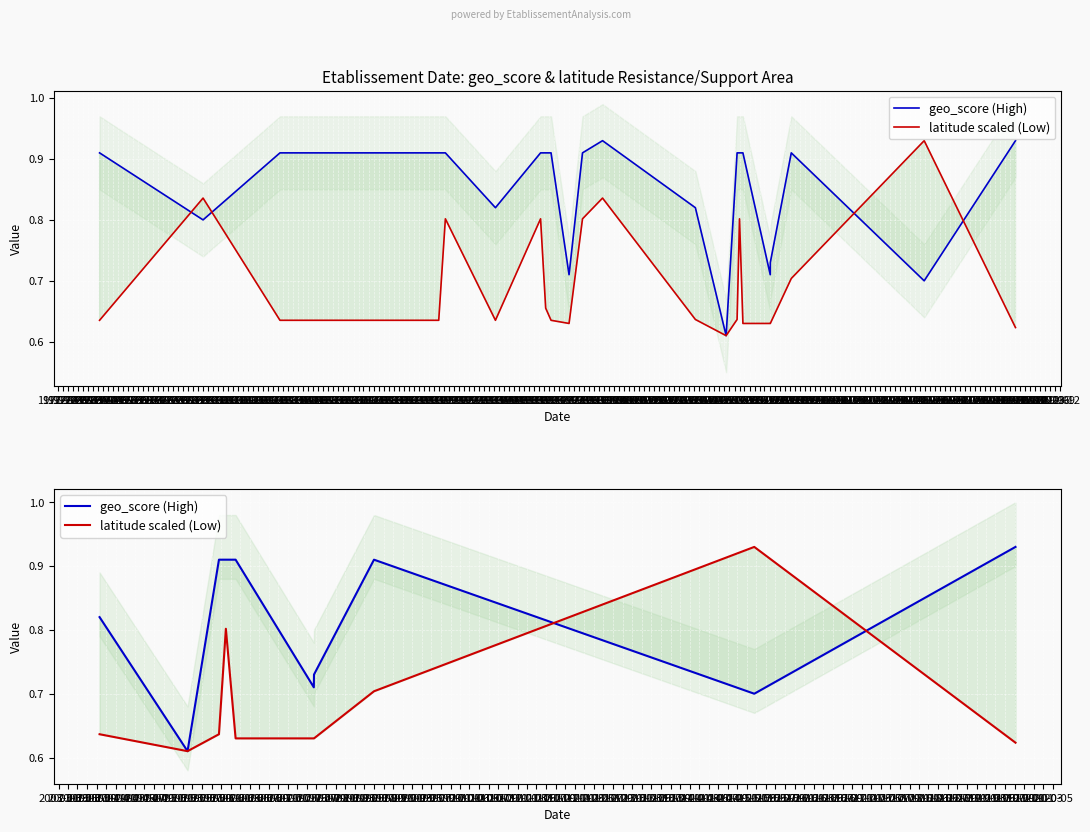

At which label is latitude scaled (Low) closest to 0?

1972-03